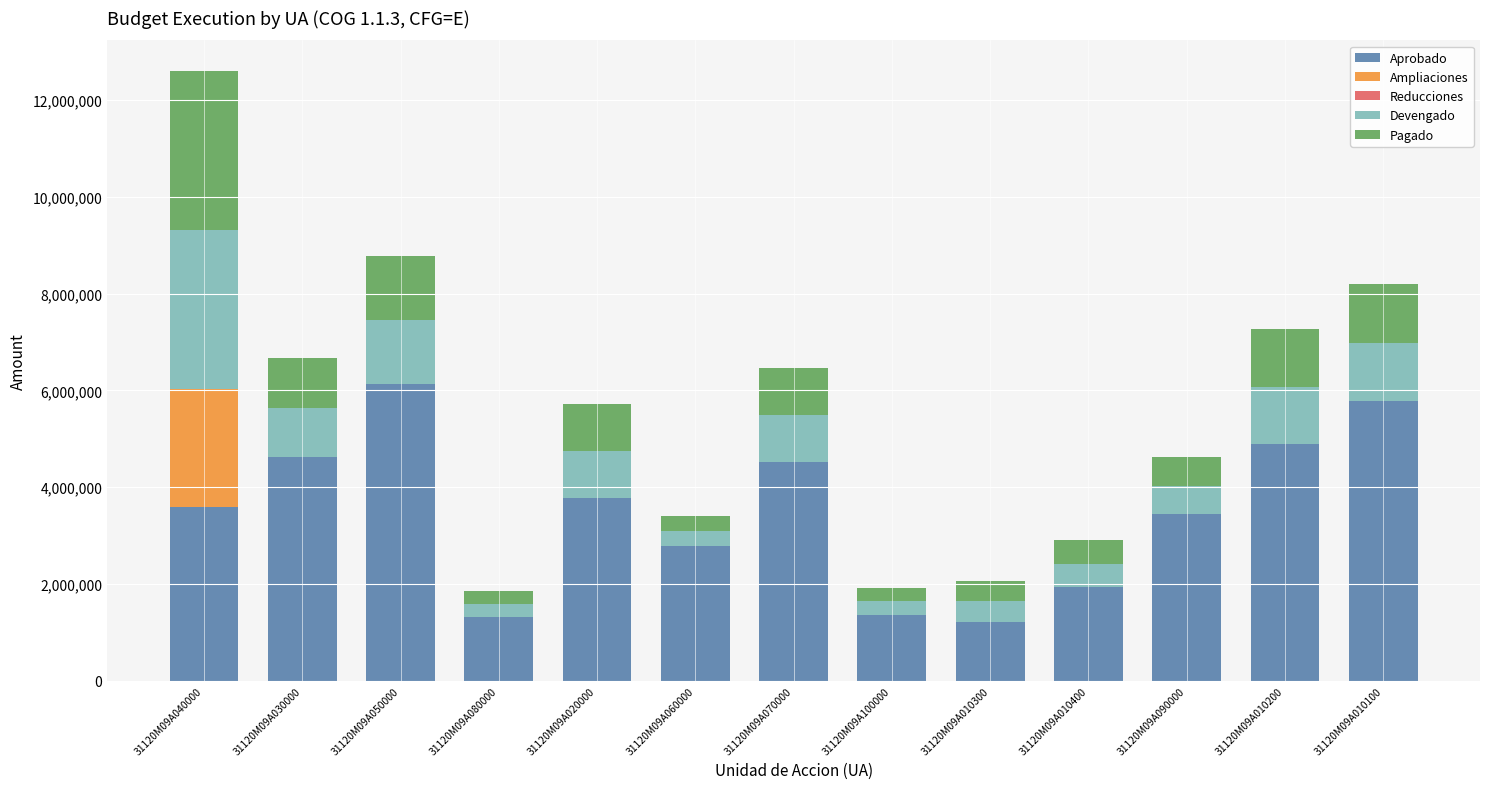

What is the total value across all series at 31120M09A010300?

2068270.9